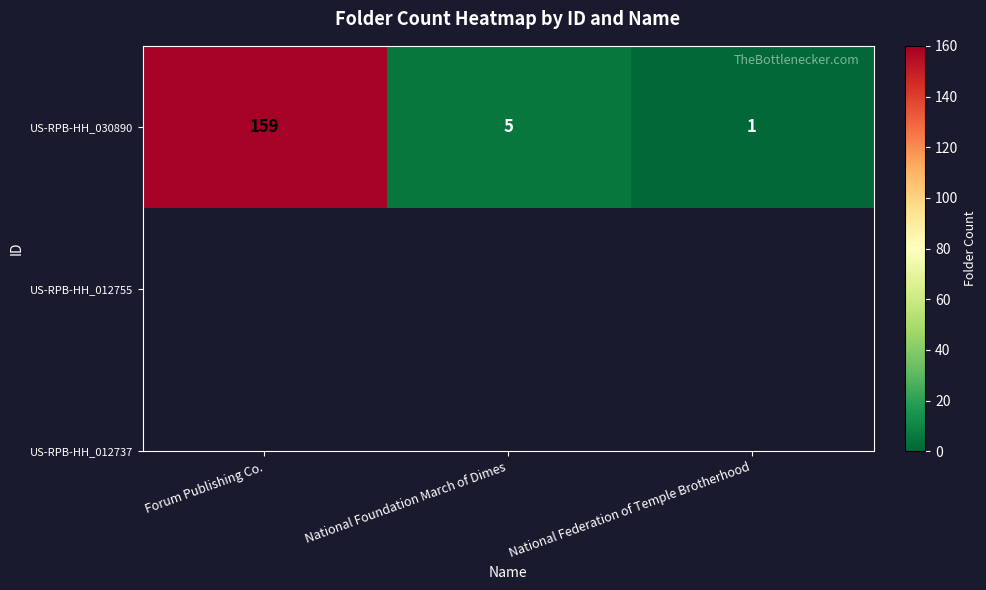

Rank the categories by value from highest to lowest.

Forum Publishing Co., National Foundation March of Dimes, National Federation of Temple Brotherhood